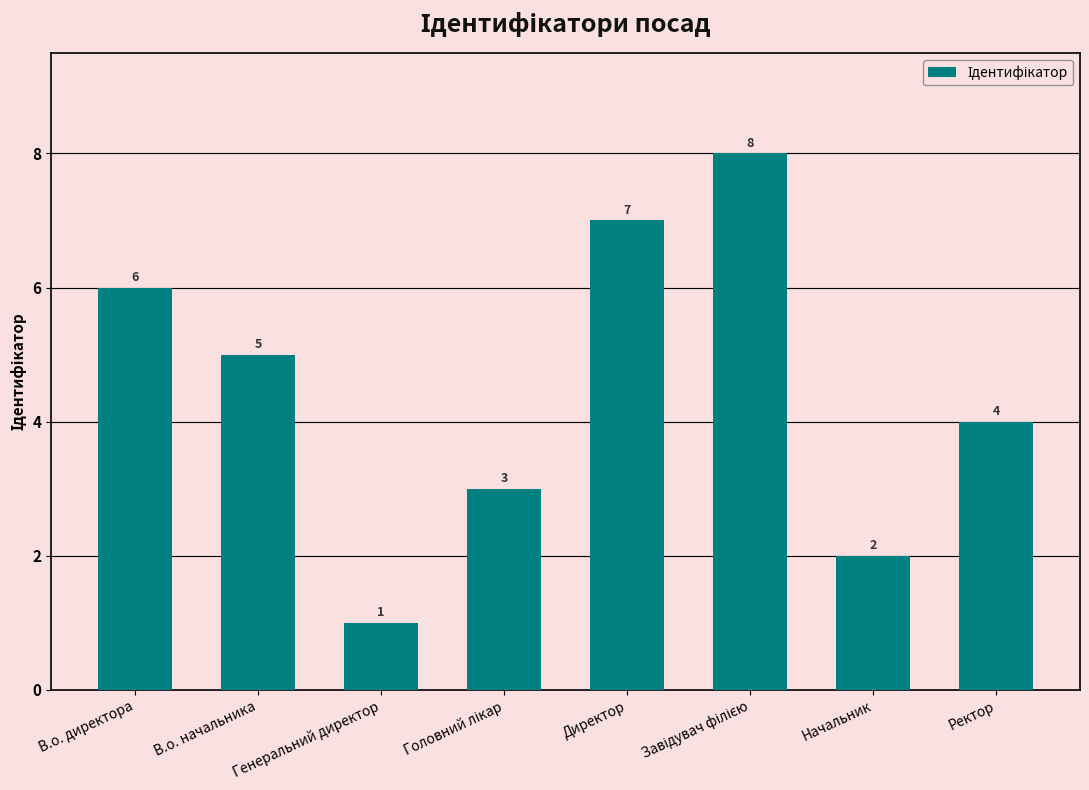

Reading left to right, list all the values displayed in this chart.

6	5	1	3	7	8	2	4